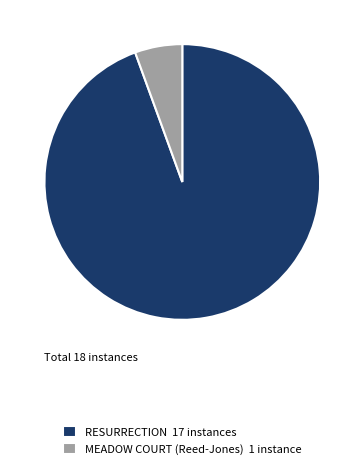

Do RESURRECTION 17 instances and MEADOW COURT (Reed-Jones) 1 instance together represent more than half of the pie?

Yes